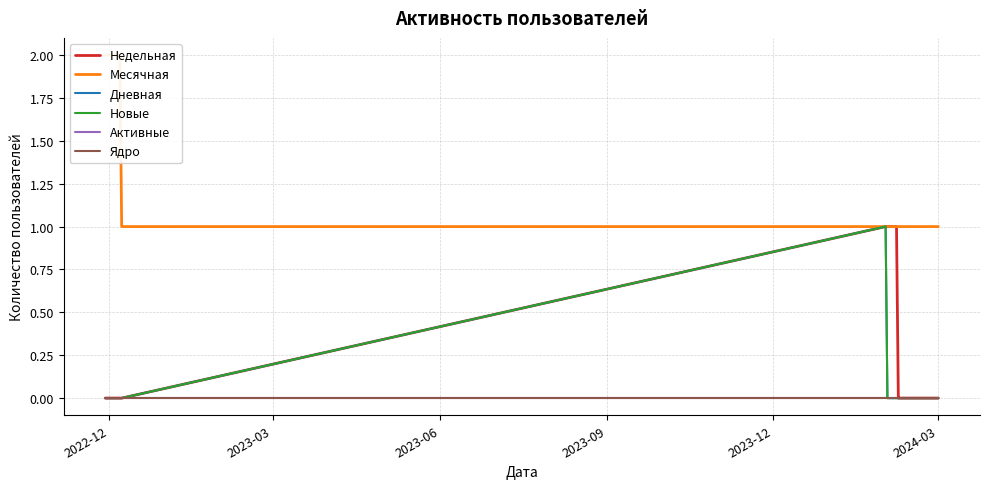

How many lines are shown in the chart?

6